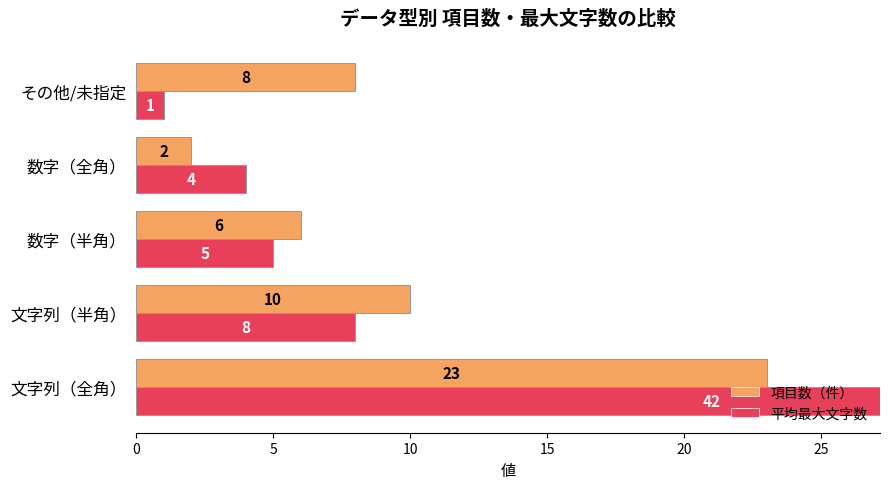

Between 数字（半角） and 数字（全角）, which series saw the biggest shift?

項目数（件）